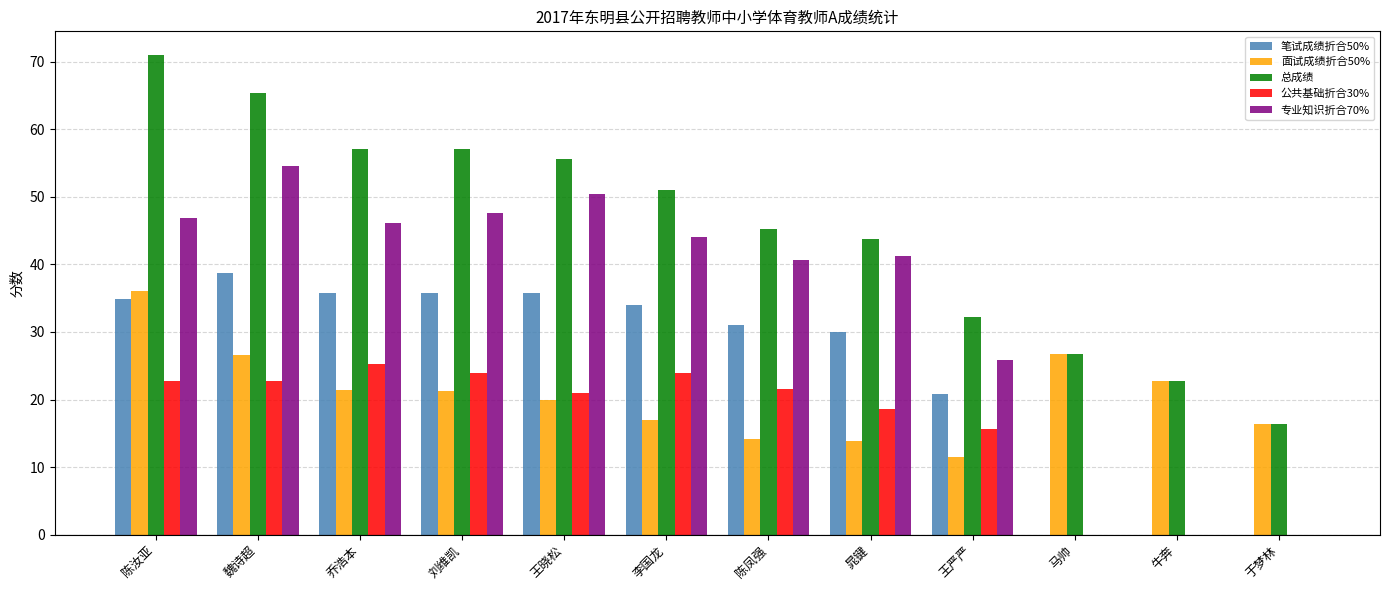

How many values in the 总成绩 series exceed 51?

6